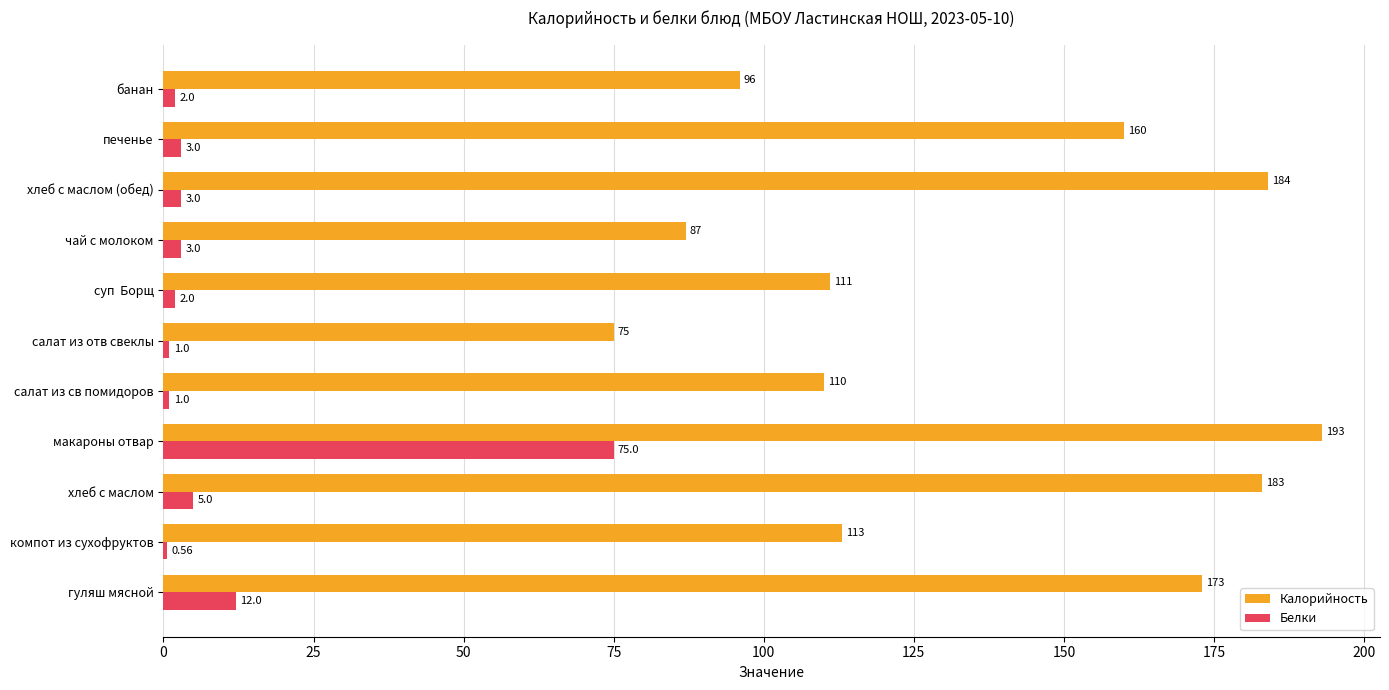

At which category does the chart reach its peak across all series?

макароны отвар